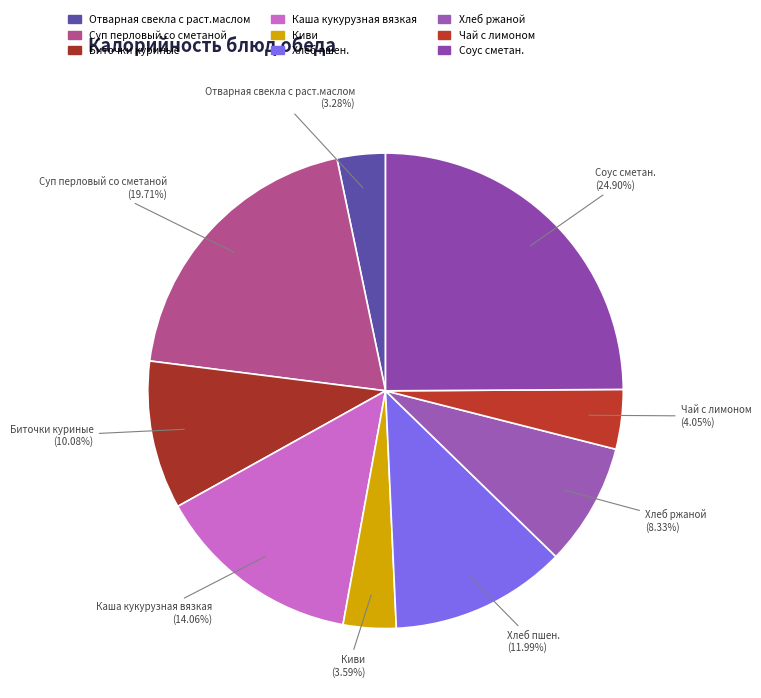

What percentage is the Суп перловый со сметаной slice, to the nearest percent?

20%